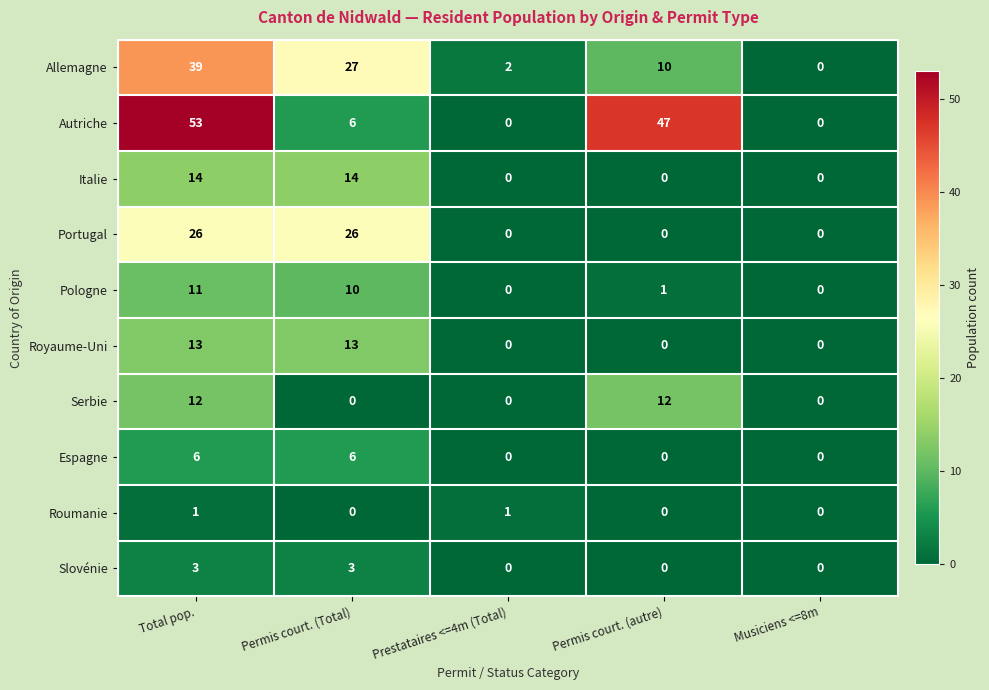

Which series has the largest range (max minus min)?

Autriche